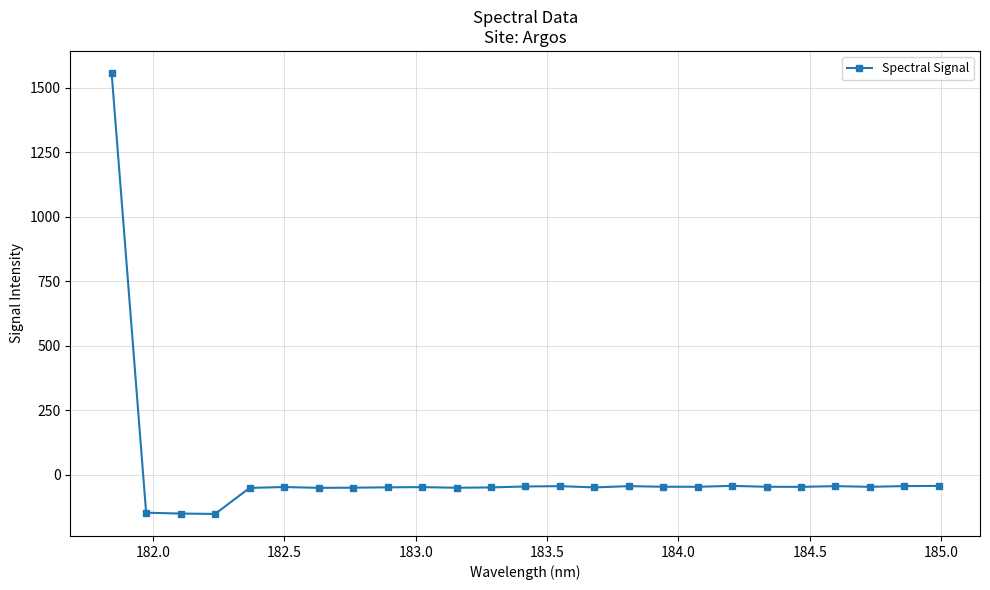

True or false: there are more than 0 points higher than both neighbors.

True